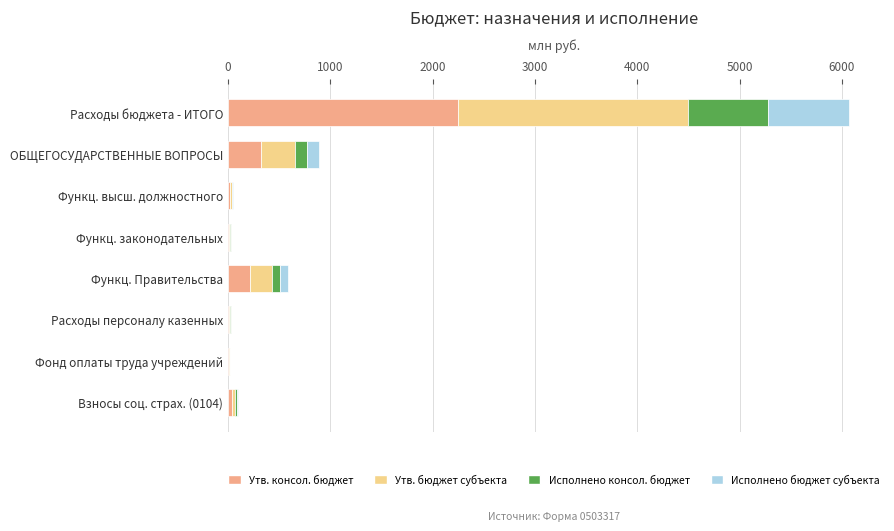

At which category is the sum across all series the highest?

Расходы бюджета - ИТОГО